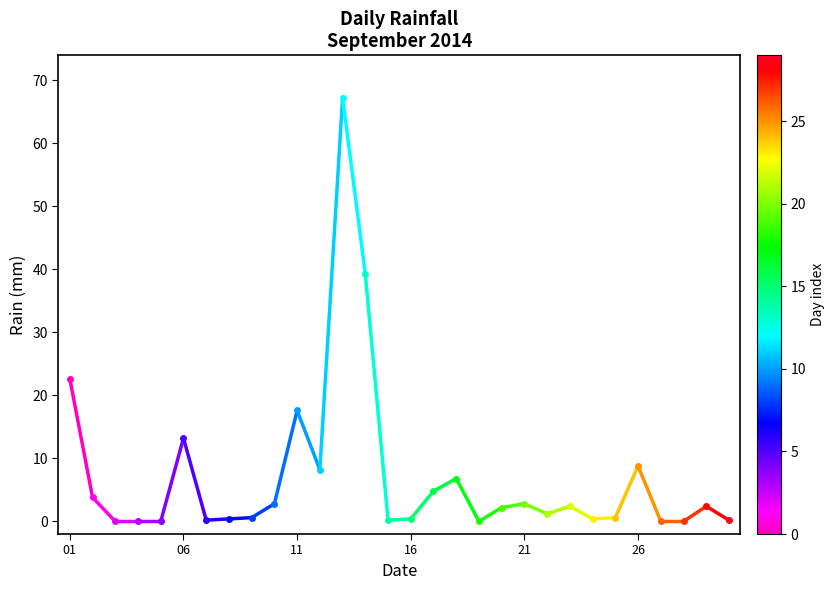

At which label does the data first exceed 22?

01